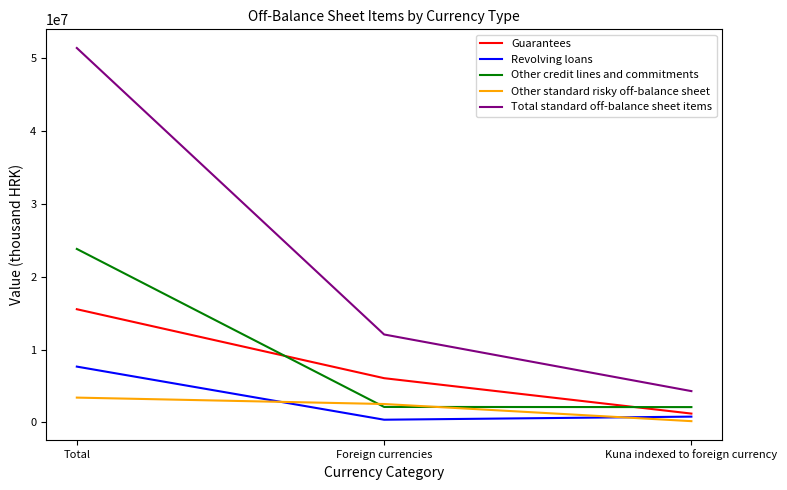

Rank the categories by Guarantees value from lowest to highest.

Kuna indexed to foreign currency, Foreign currencies, Total